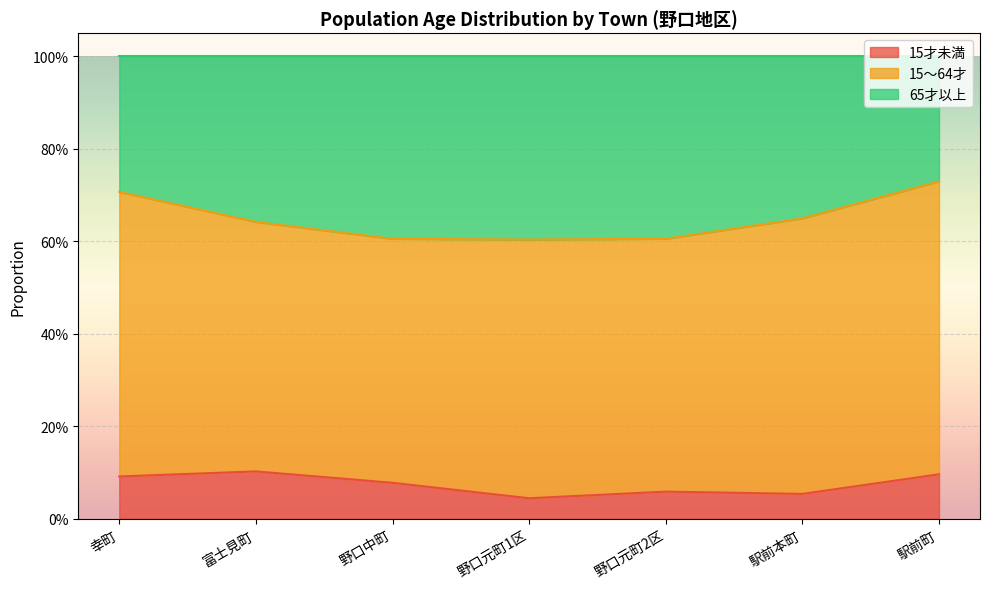

What are all the series names shown in the legend?

15才未満, 15～64才, 65才以上